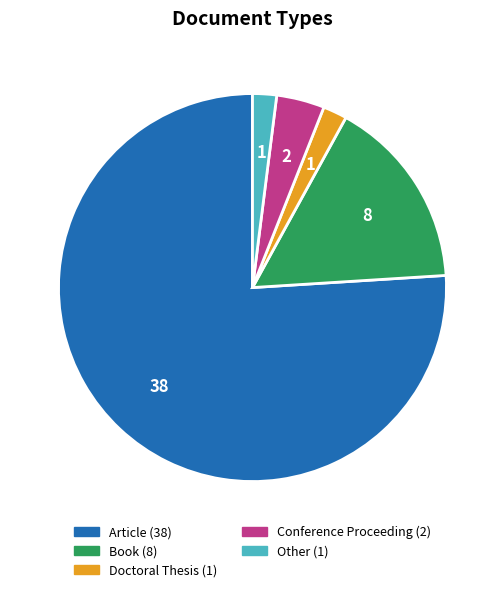

Is there a majority slice in this chart?

Yes